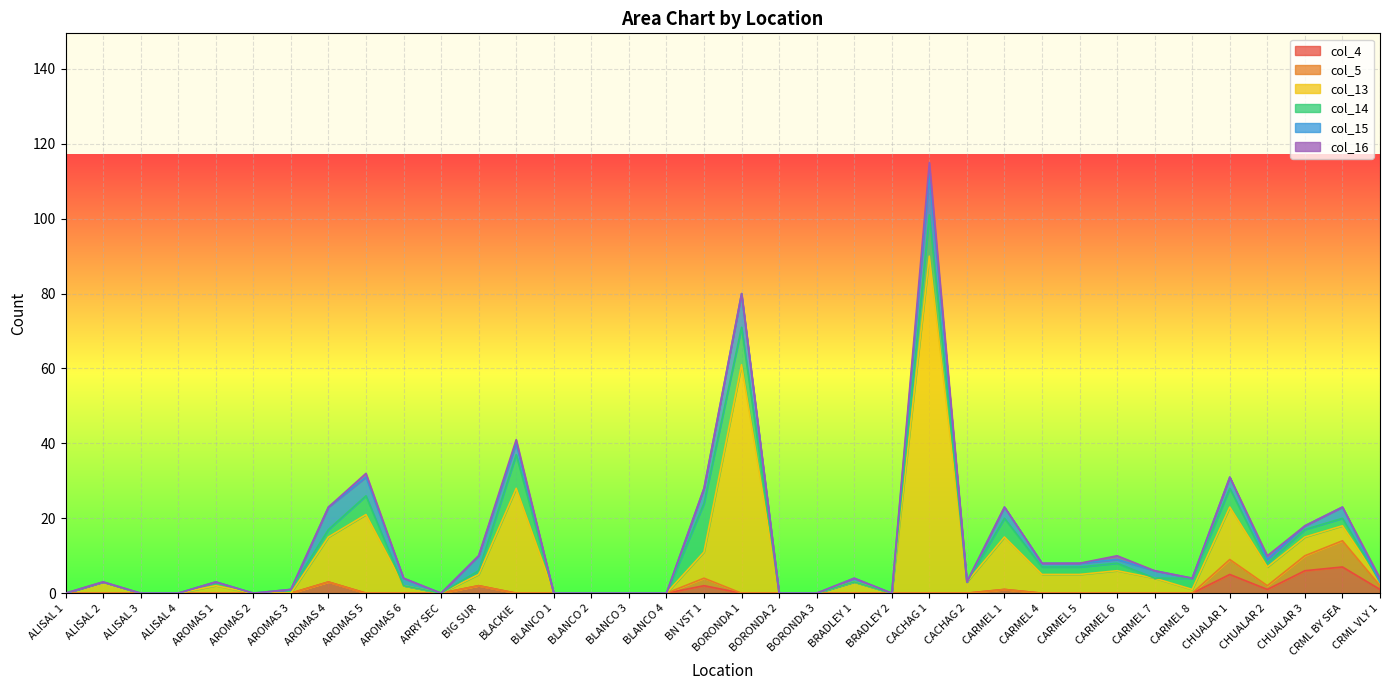

Rank the series at CARMEL 1 from highest to lowest value.

col_13, col_14, col_15, col_4, col_5, col_16